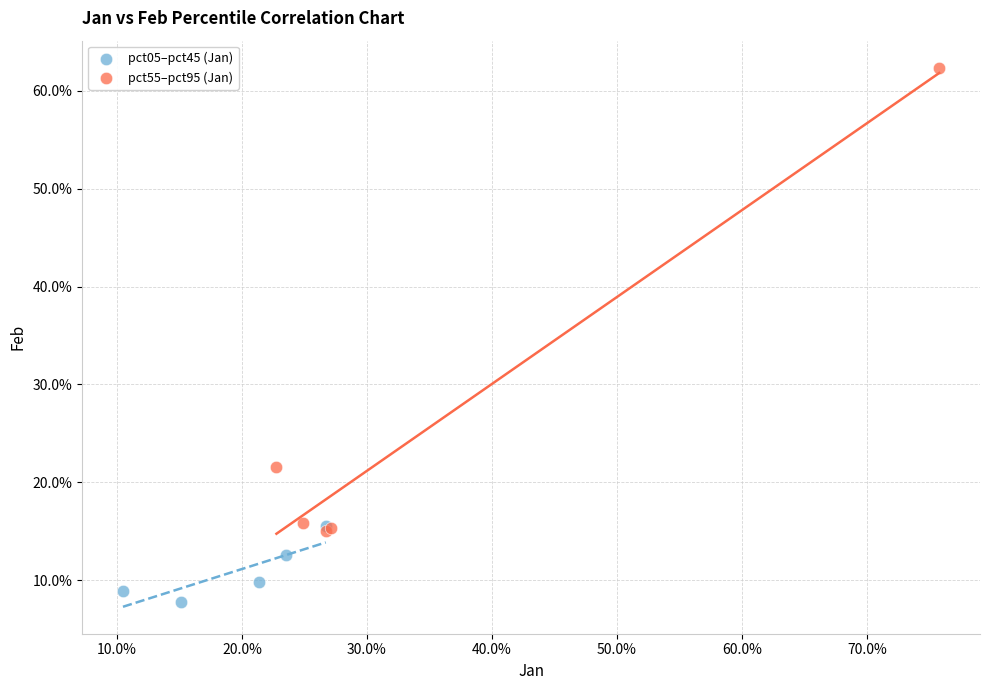

What are all the series names shown in the legend?

pct05–pct45 (Jan), pct55–pct95 (Jan)